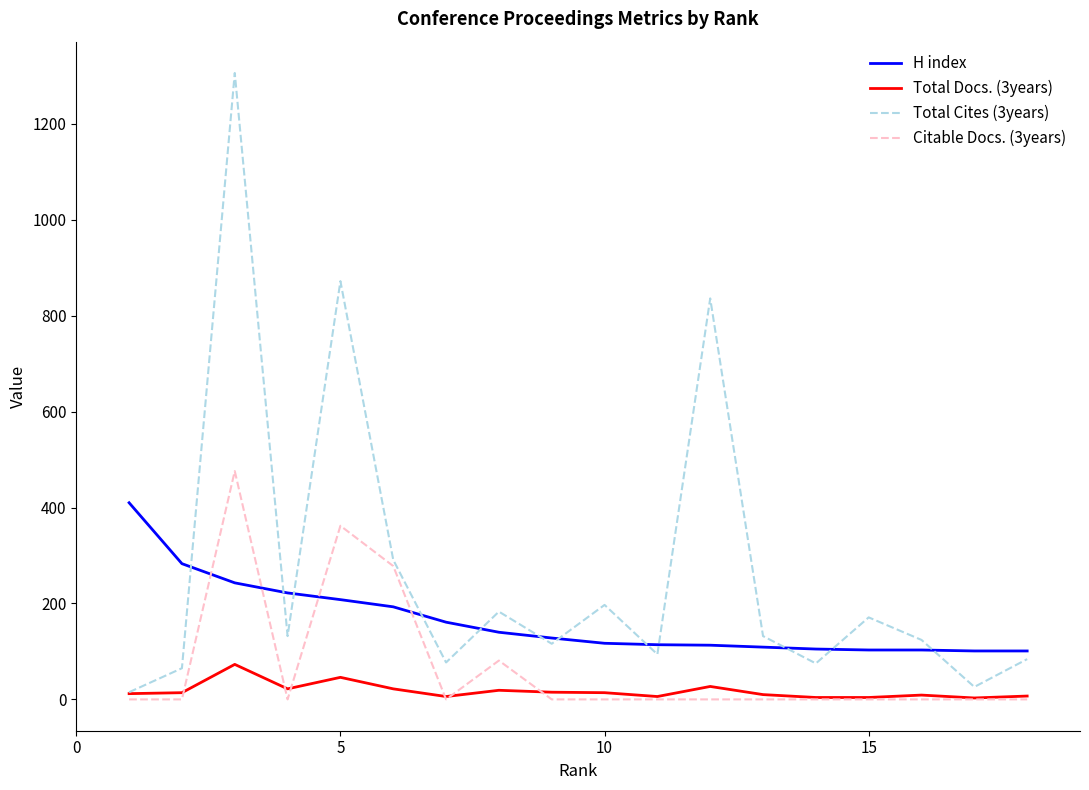

What is the greatest value displayed?

1306